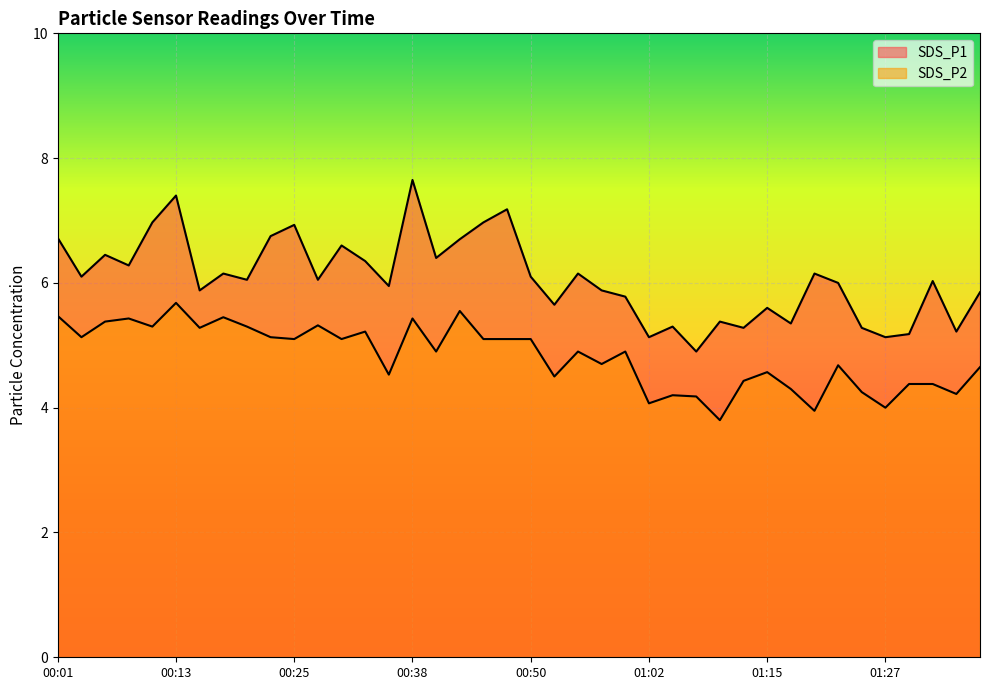

Is it true that SDS_P2 equals 5.3 at 00:16?

True